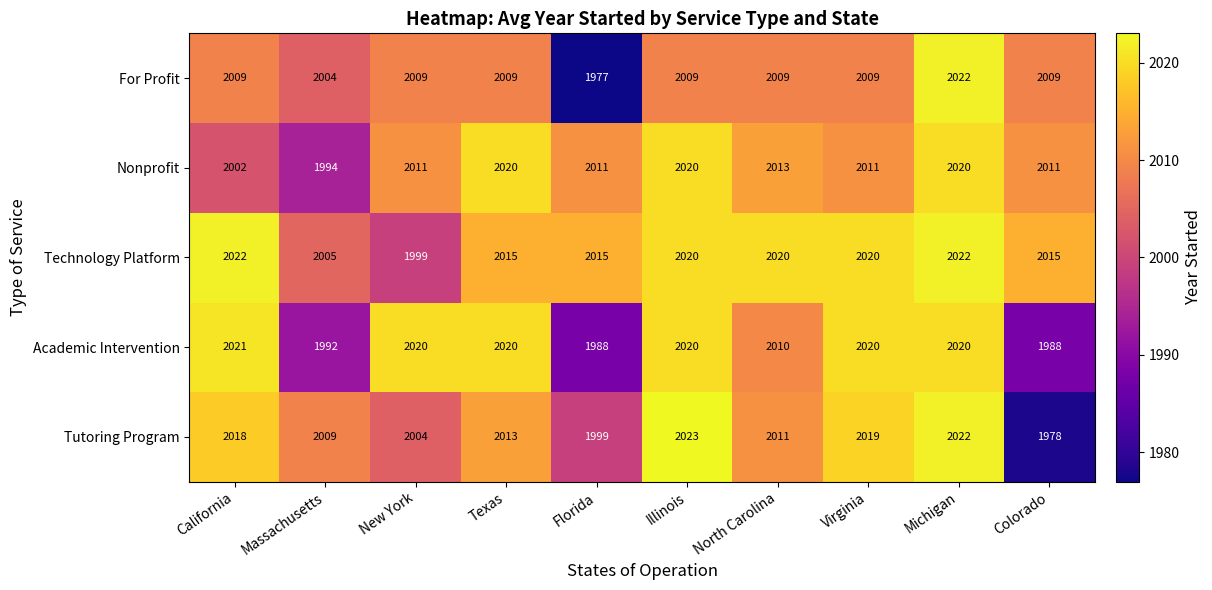

What value does the For Profit series have at Texas?

2009